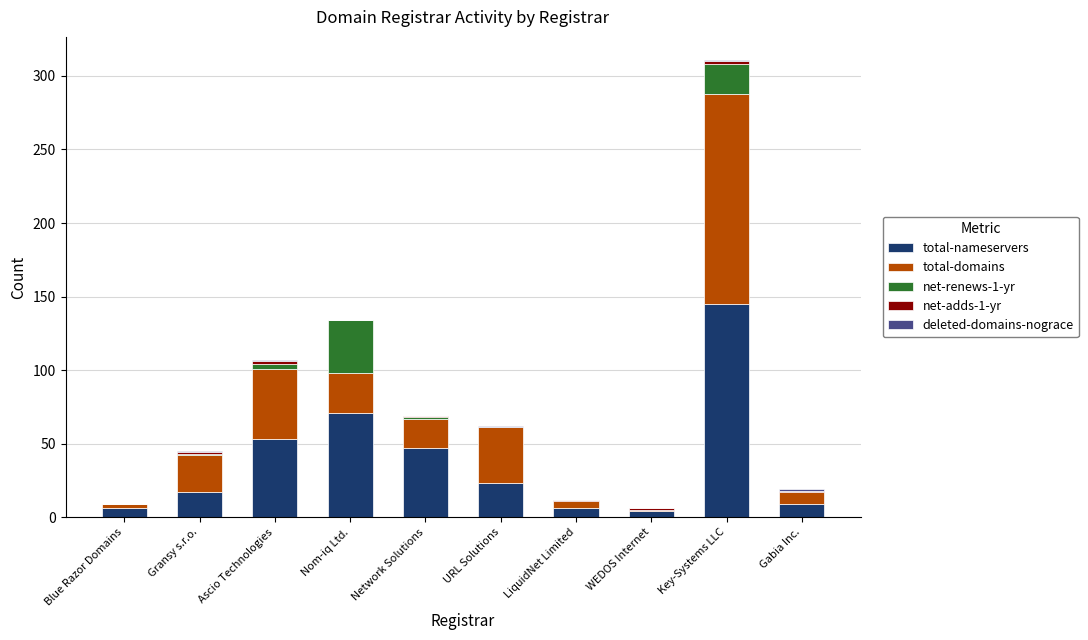

The total-nameservers series shows 53 at Ascio Technologies. True or false?

True